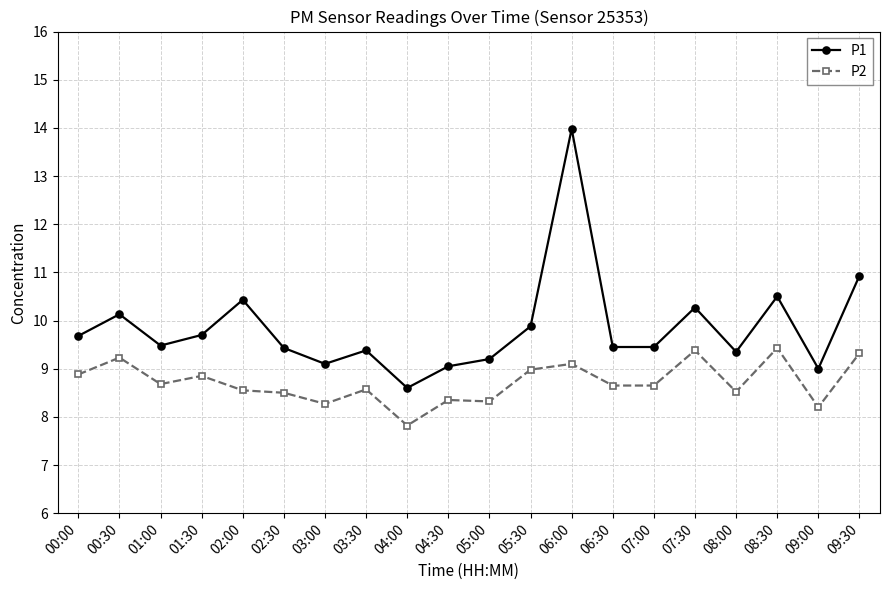

How many data points in P2 are above 8?

19